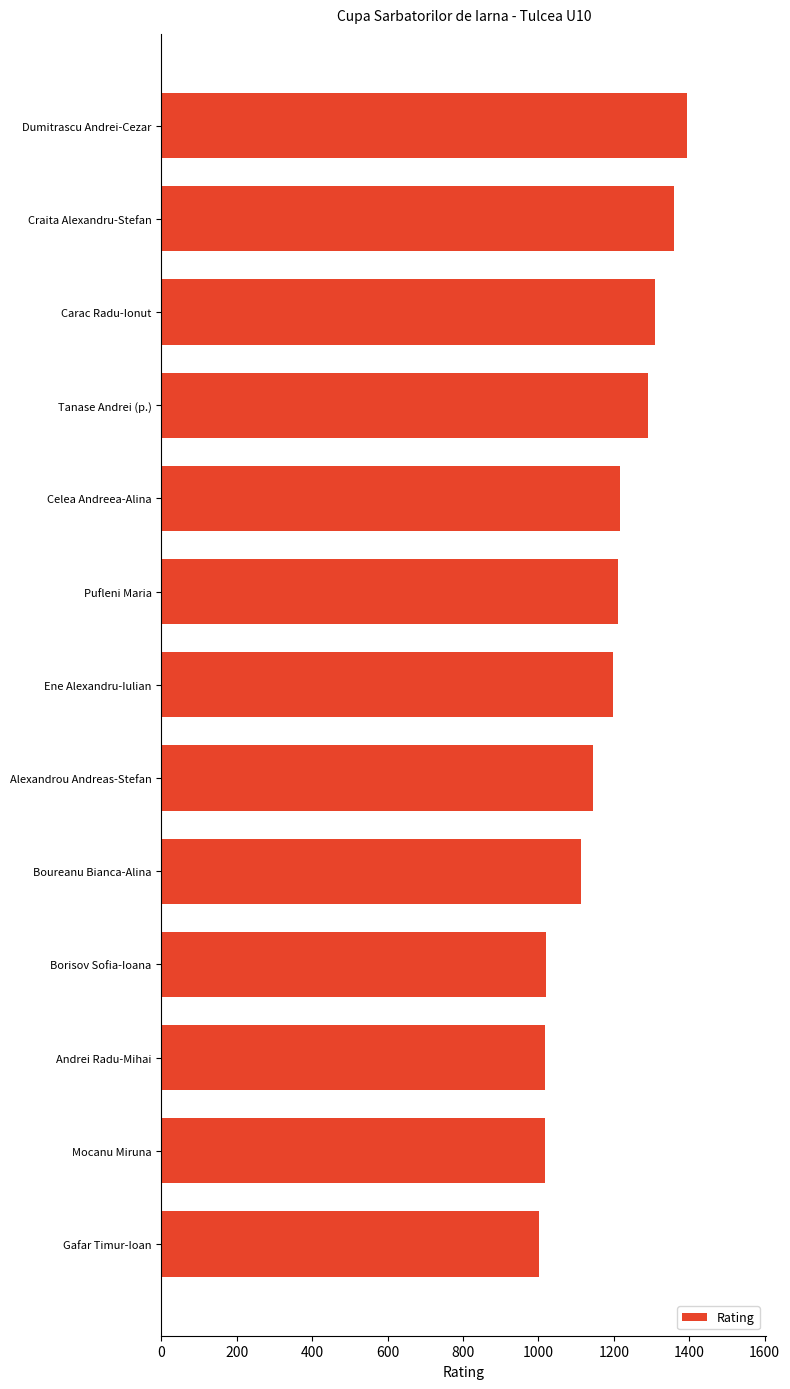

What is the minimum value shown in the chart?

1001